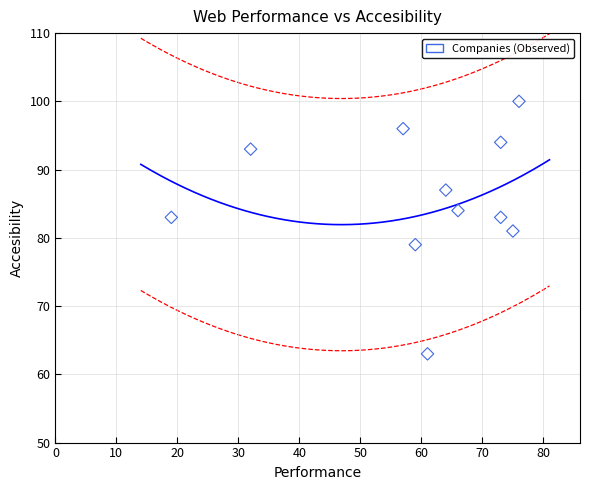

What is the range of X values (max minus min)?

57